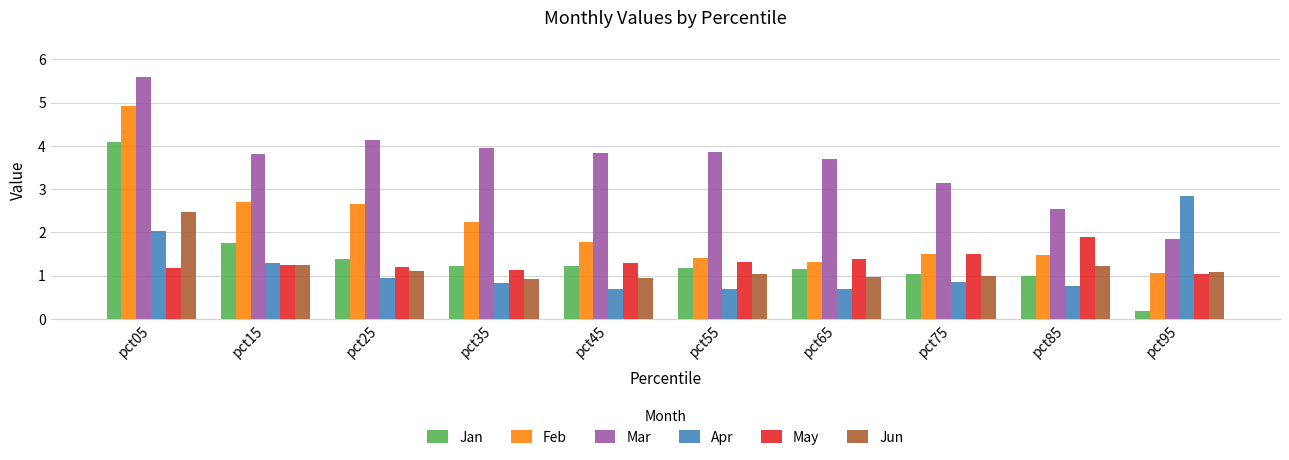

Which label corresponds to the smallest value in the chart?

pct95